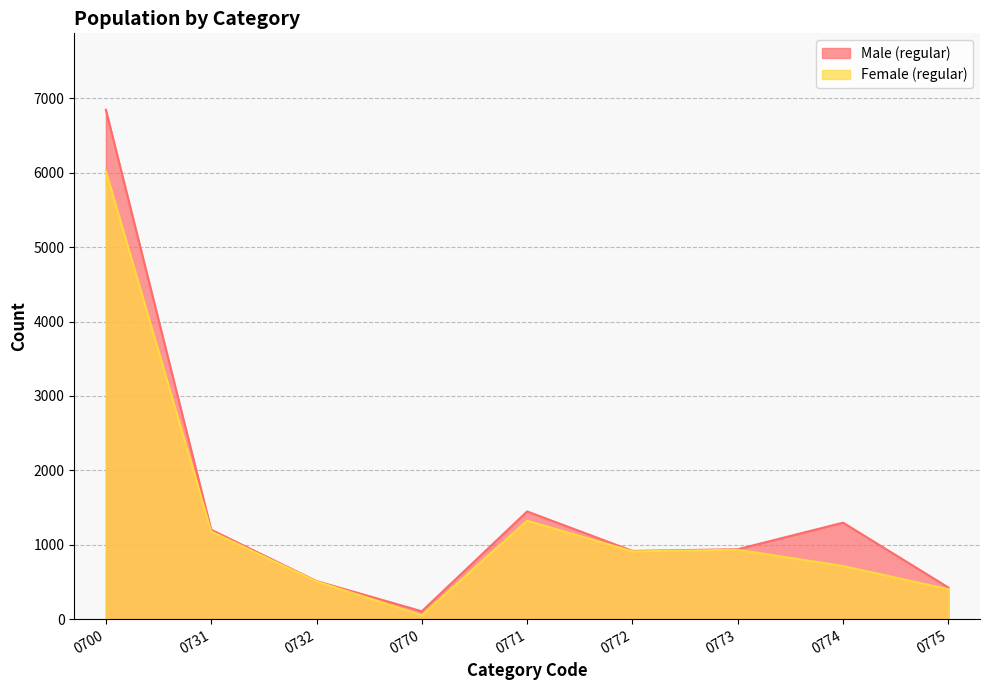

Between 0774 and 0732, which is larger?

0774